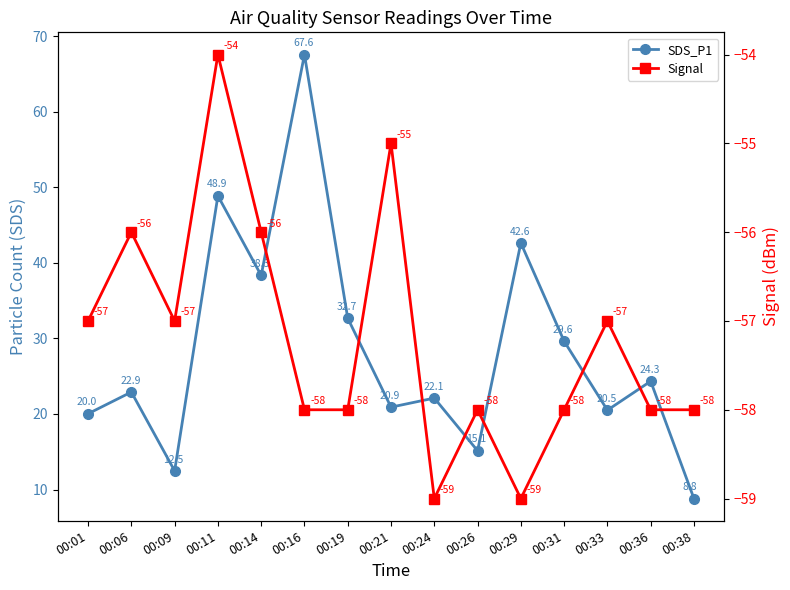

What is the value of the SDS_P1 point at the 4th from the left?

48.9